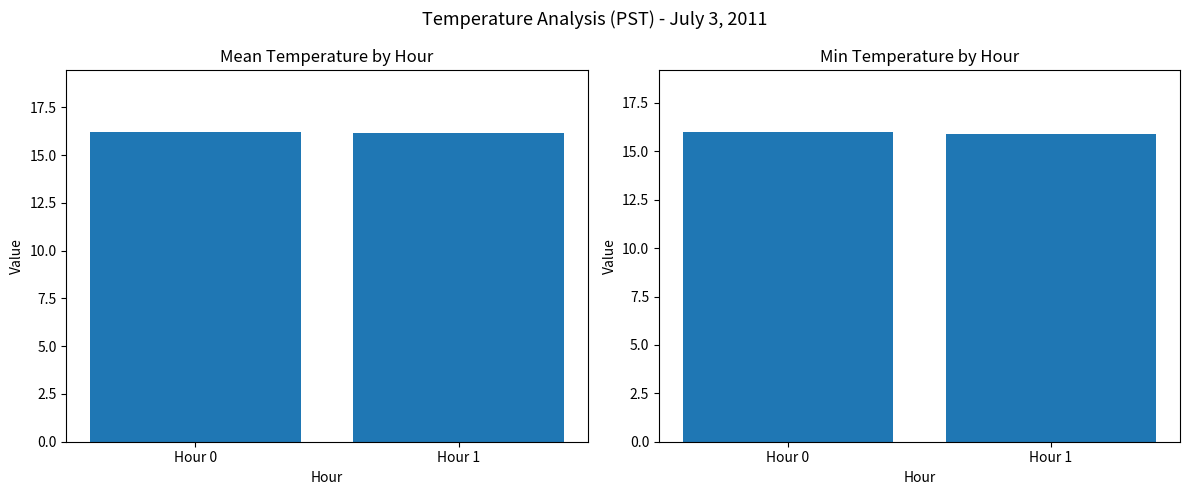

Which series changed the most between Hour 0 and Hour 1?

Min Temperature